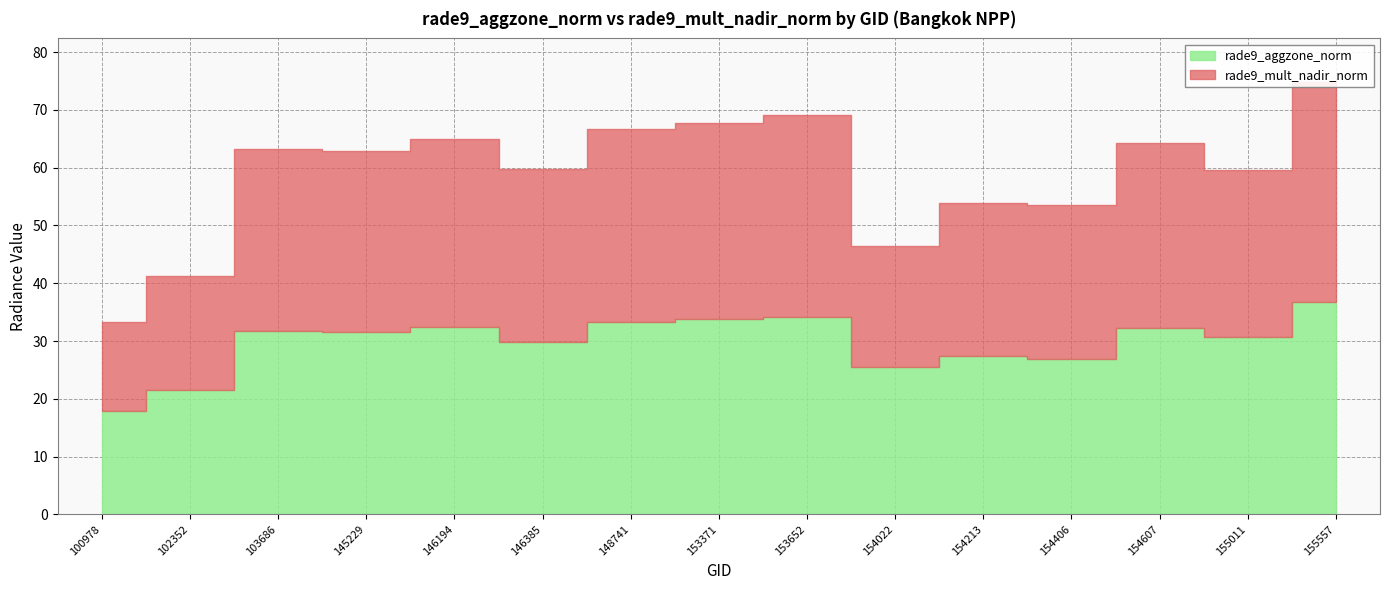

Is the value of rade9_aggzone_norm at 145229 greater than the value of rade9_mult_nadir_norm at 145229?

Yes